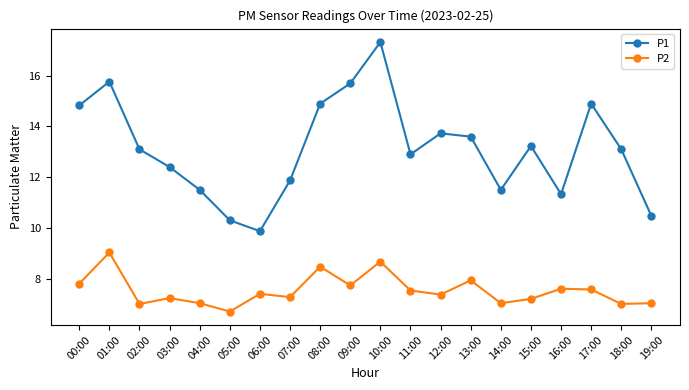

What is the difference between the highest and lowest values at 15:00?

6.0